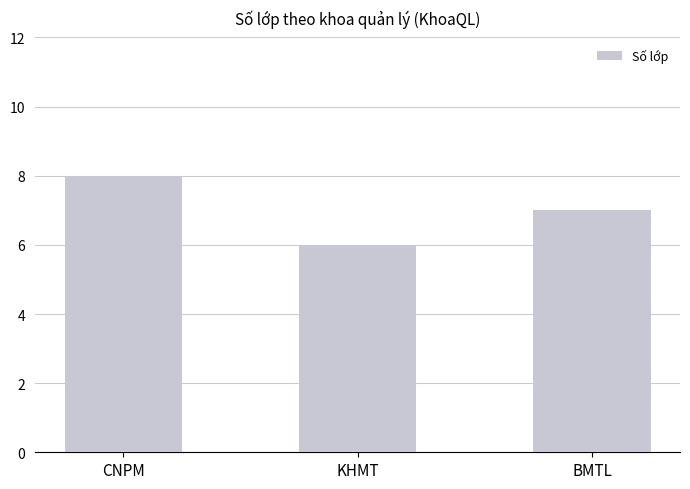

At which category does the chart reach its peak across all series?

CNPM